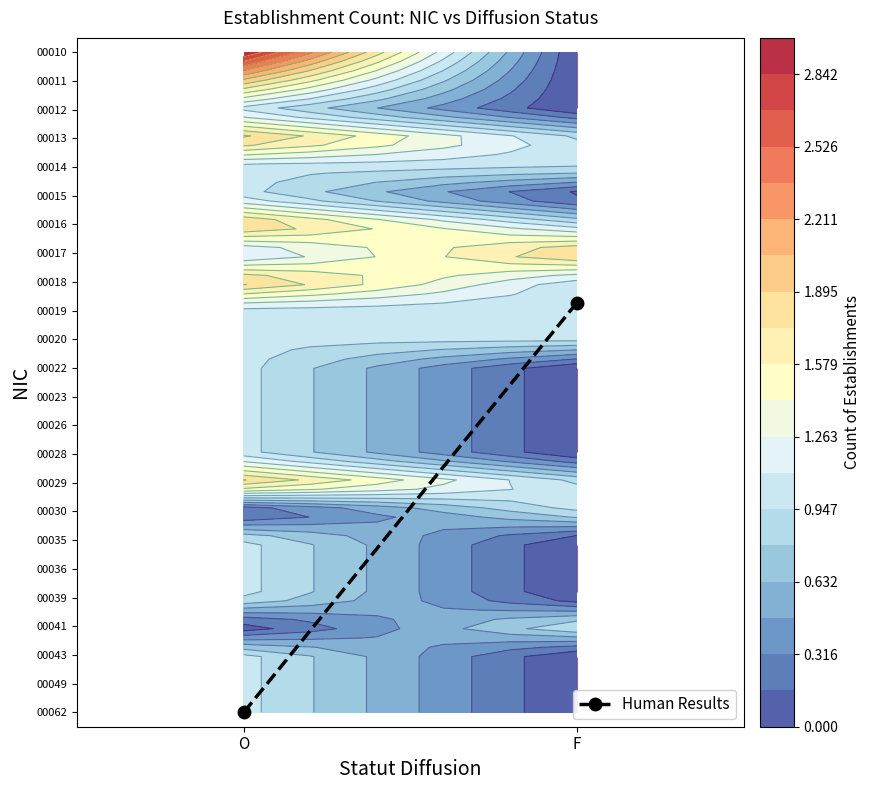

Between O and F, which is larger?

O